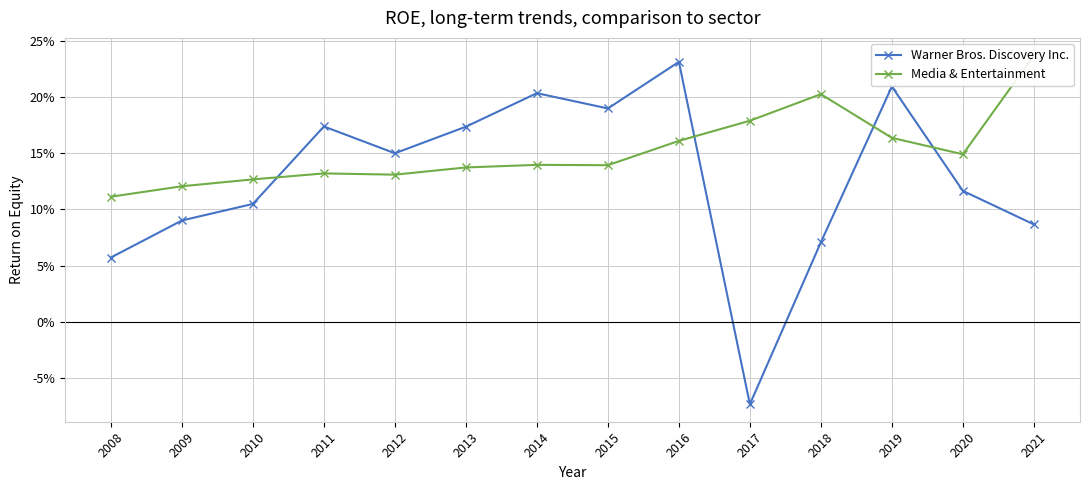

Which series has the widest spread of values?

Warner Bros. Discovery Inc.